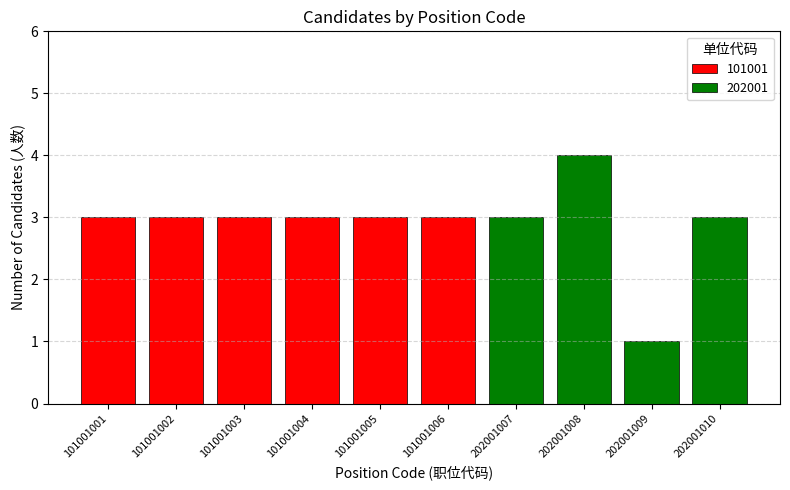

What is the greatest value displayed?

4